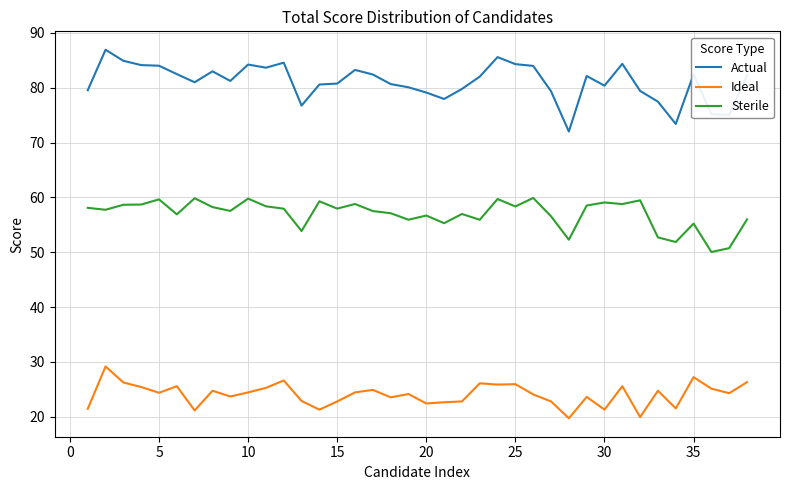

Which series has the widest spread of values?

Actual